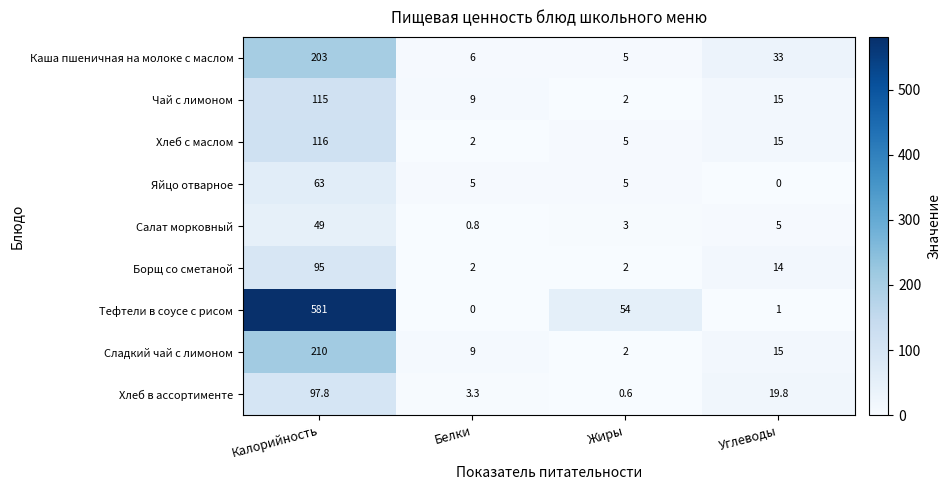

Is the value of Каша пшеничная на молоке с маслом at Белки greater than the value of Салат морковный at Калорийность?

No